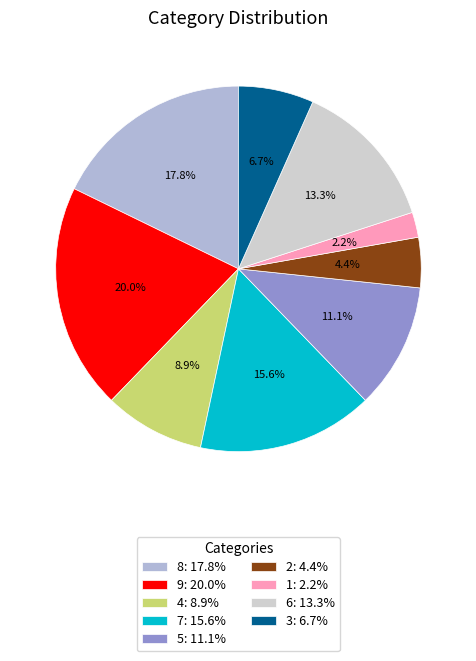

How many slices are in this pie chart?

9